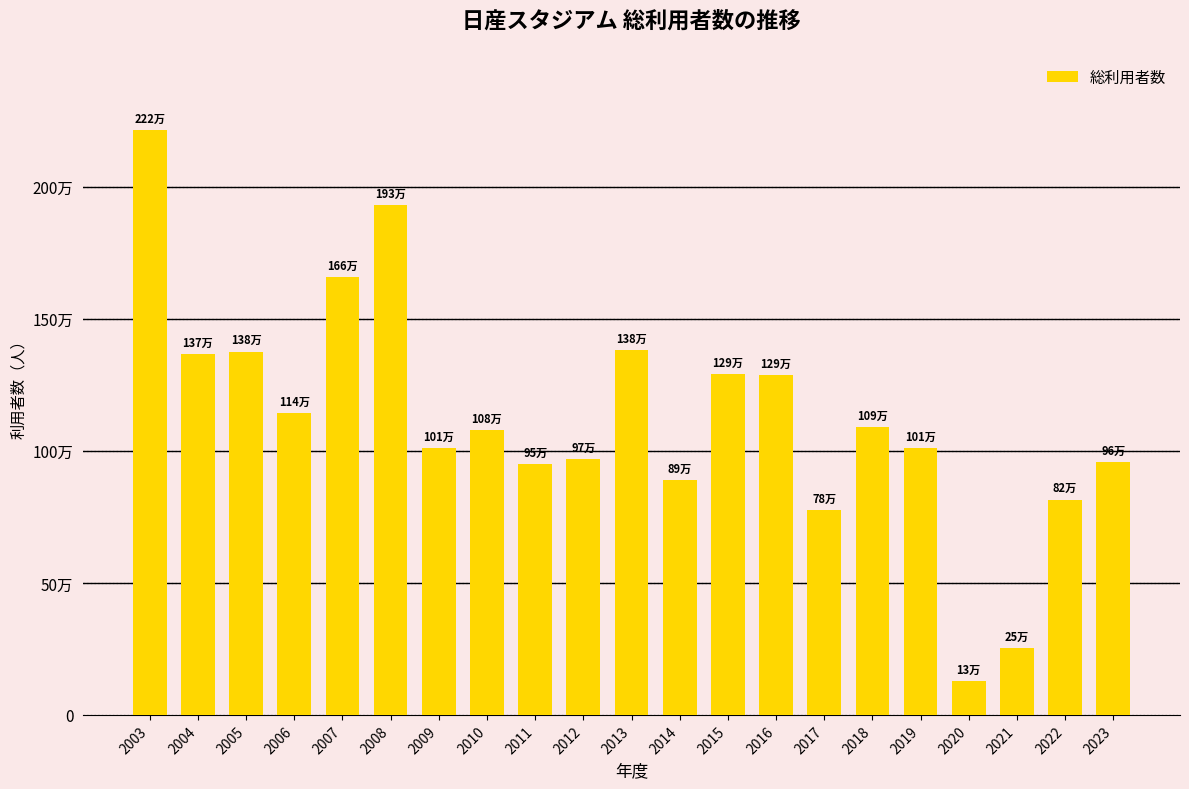

Are the bars horizontal?

No